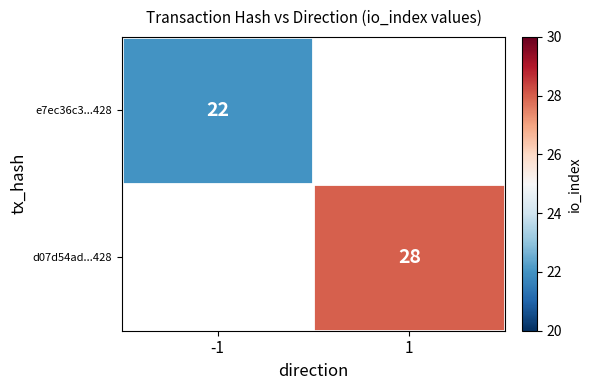

Which label corresponds to the smallest value in the chart?

-1